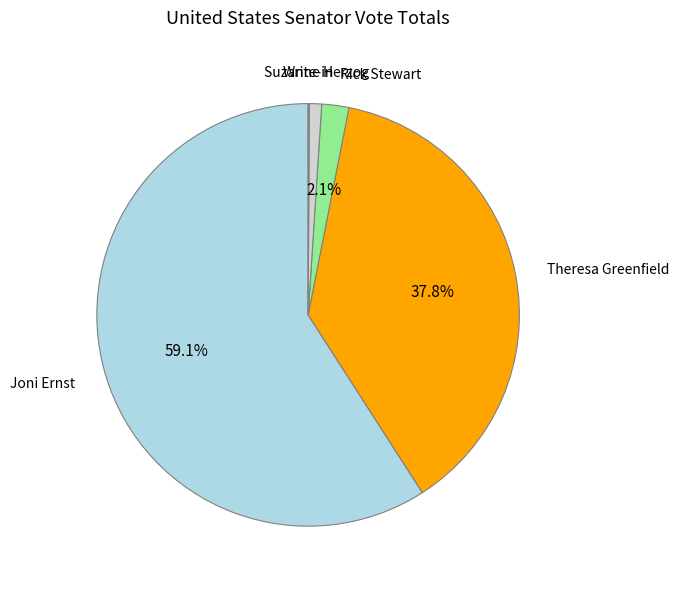

What portion of the pie excludes Joni Ernst?

40.9%